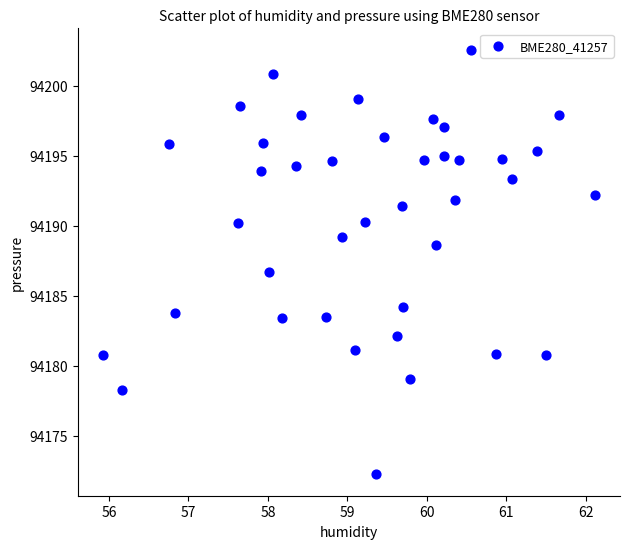

What Y value in the scatter plot is closest to 94187?

94186.7